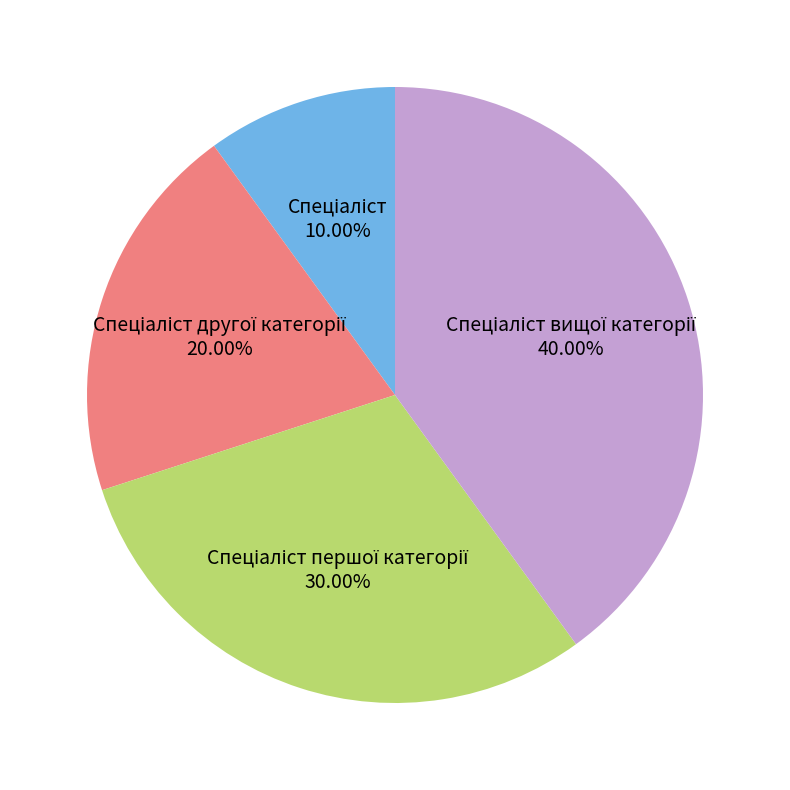

Is there any slice that represents more than half of the pie?

No